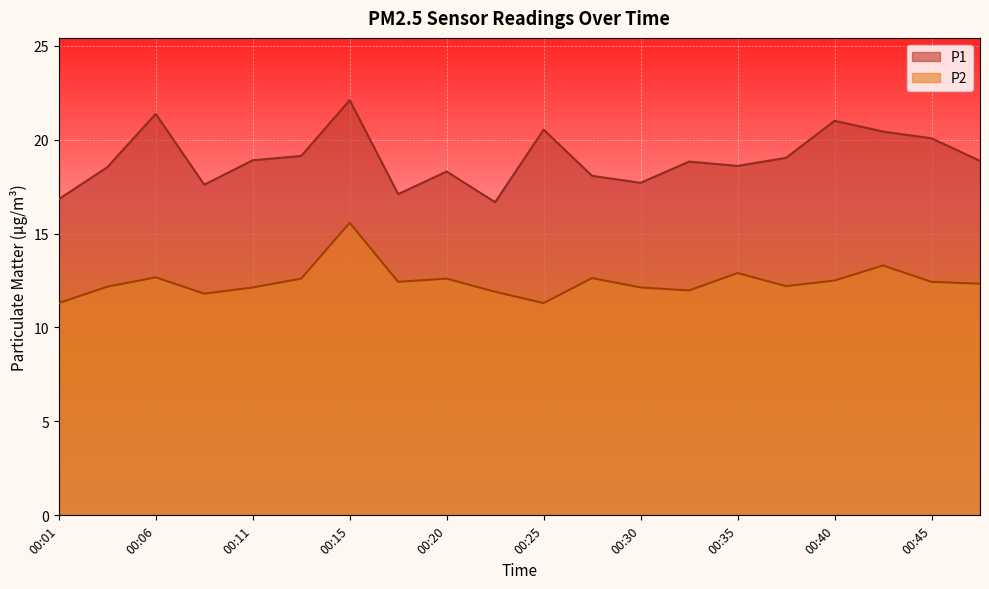

True or false: P1 and P2 cross at least once.

False